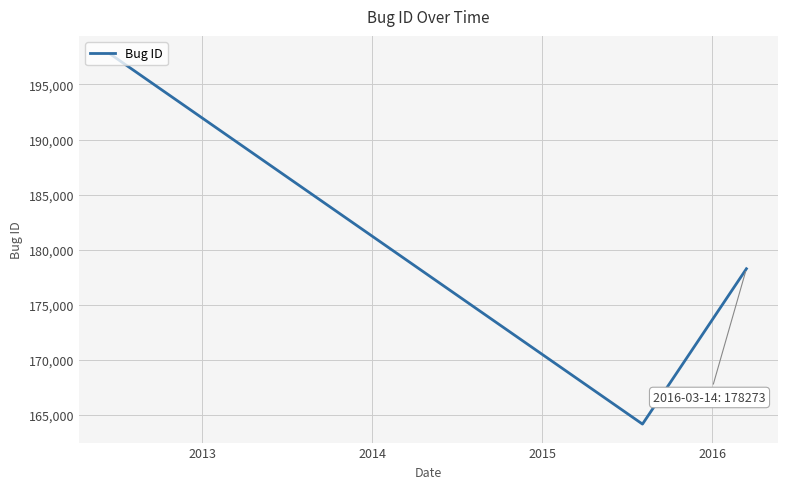

What is the smallest value displayed?

164174